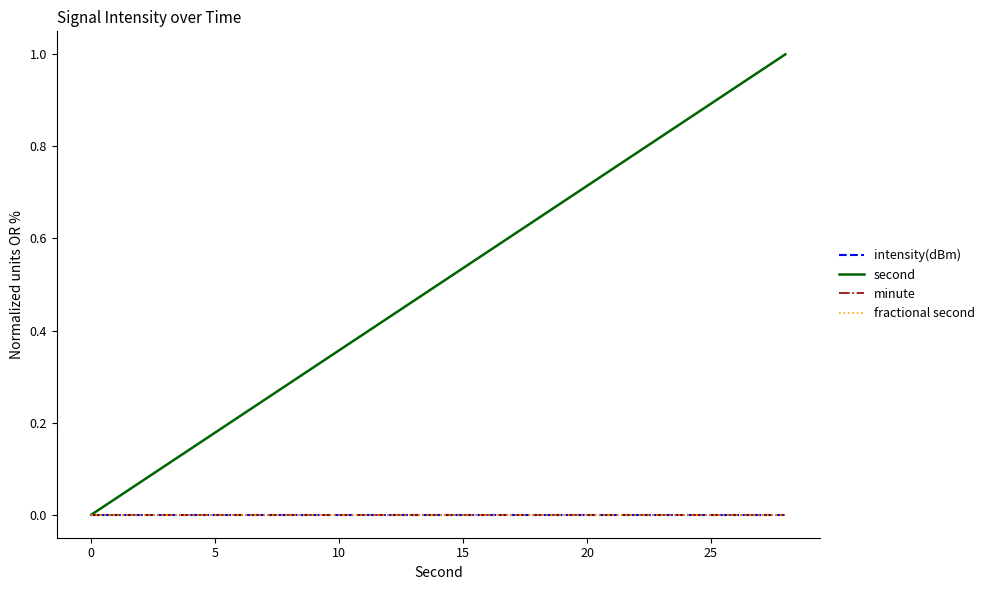

Does the chart have visible grid lines?

No